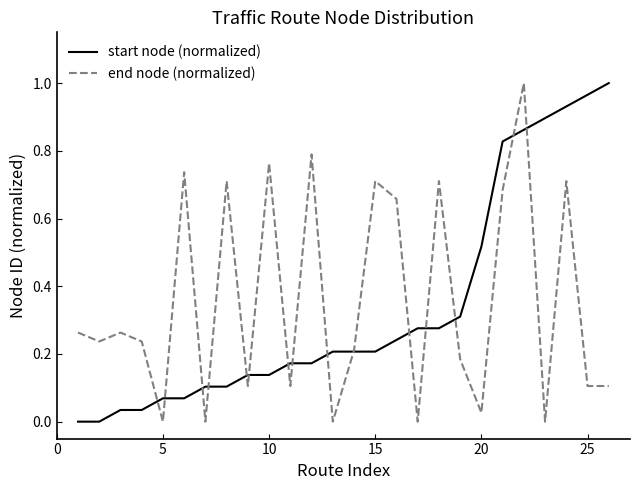

The value of start node (normalized) at 15 is 0.1. True or false?

False